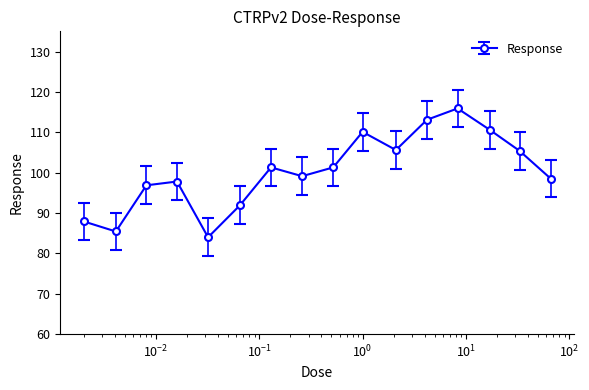

Is this an area chart (filled region under the line)?

No